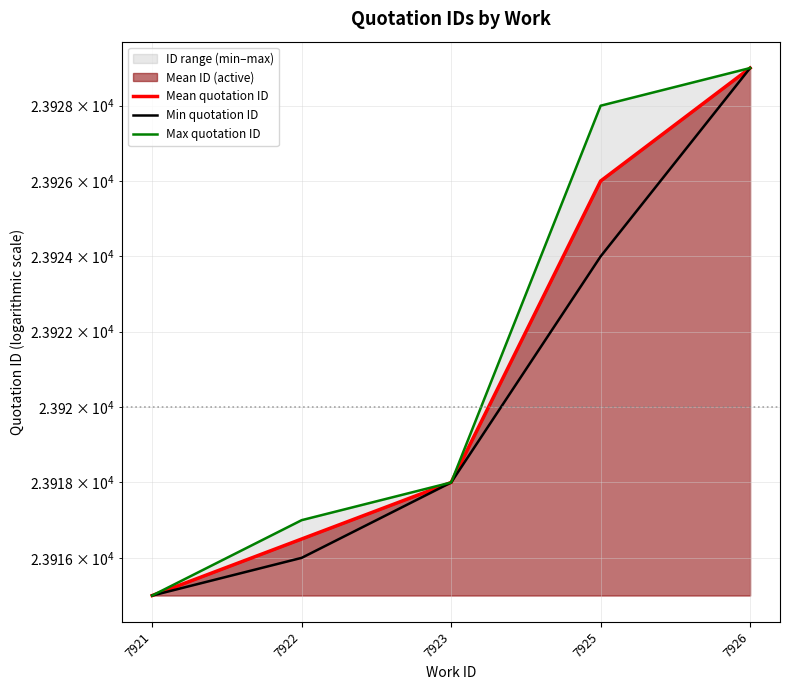

Between 7922 and 7923, which series saw the biggest shift?

Min quotation ID